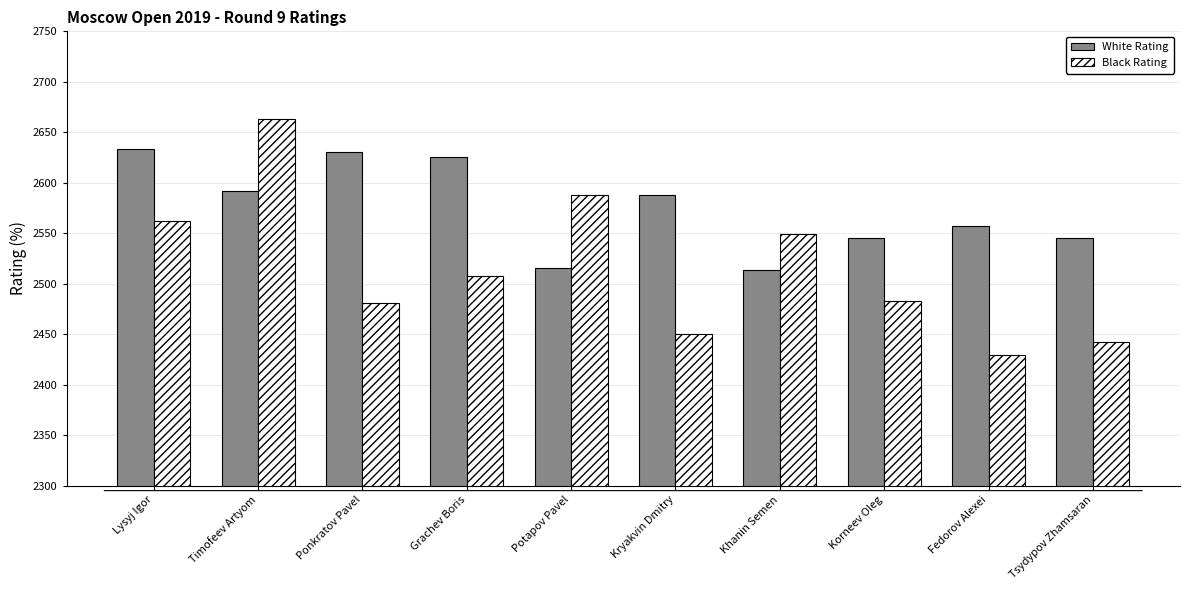

What are all the series names shown in the legend?

White Rating, Black Rating